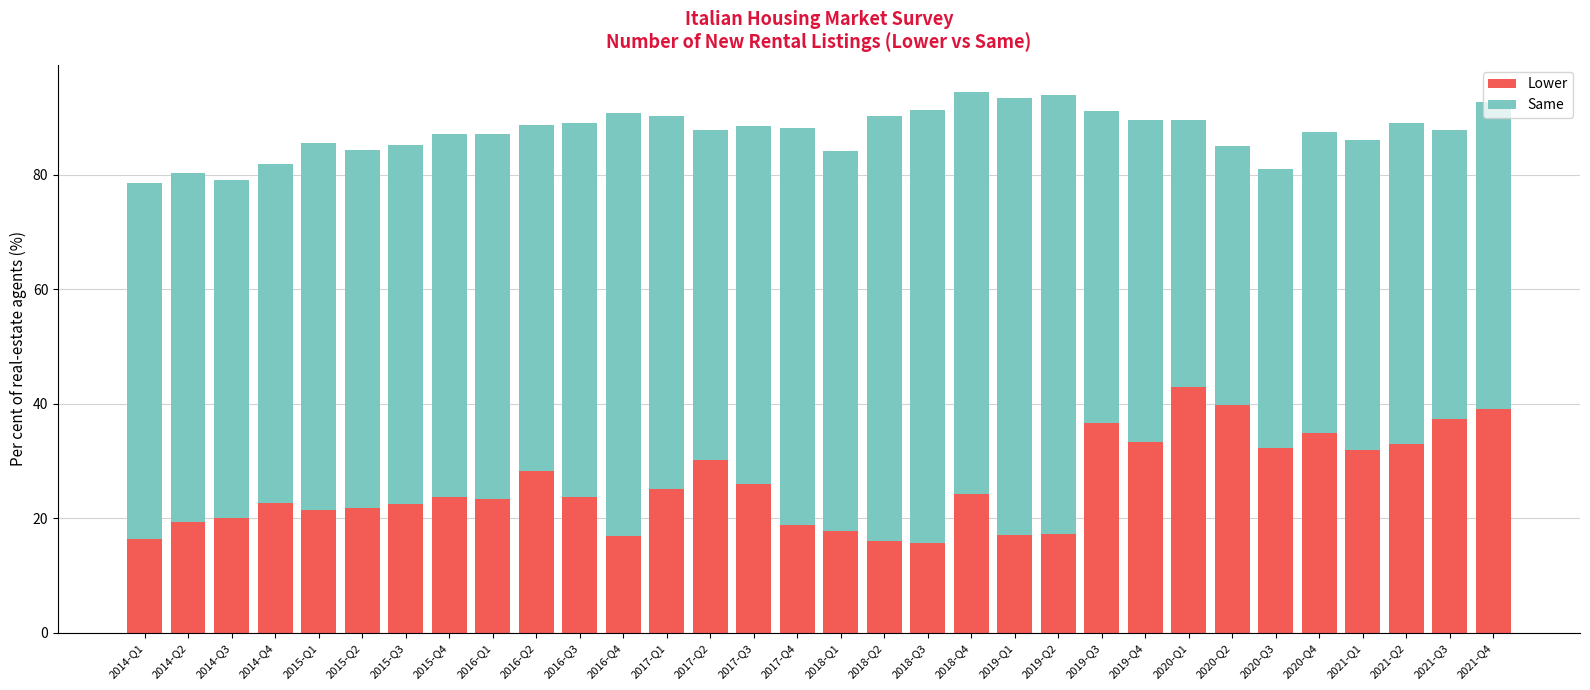

Which category has the highest value in the Lower series?

2020-Q1